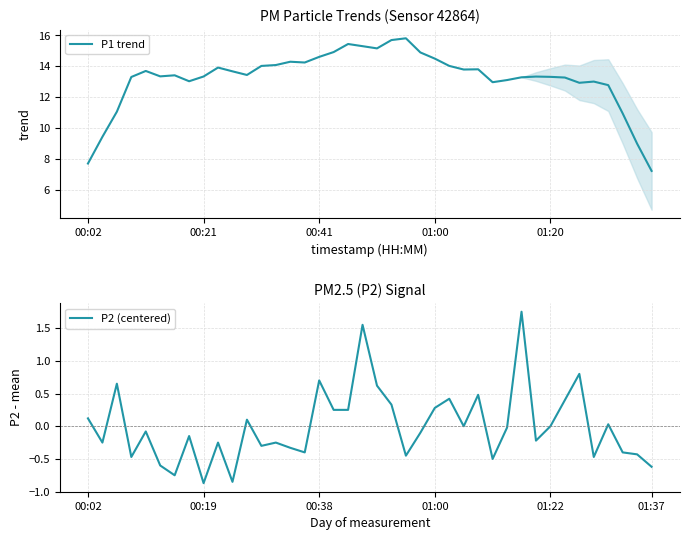

What is the sum of all P1 trend values?

529.1